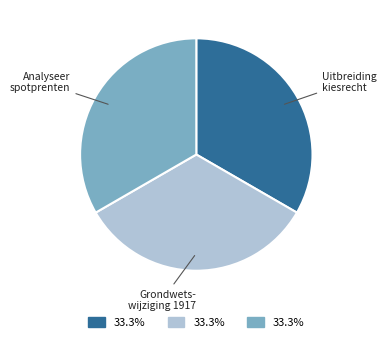

How many segments does this pie chart have?

3